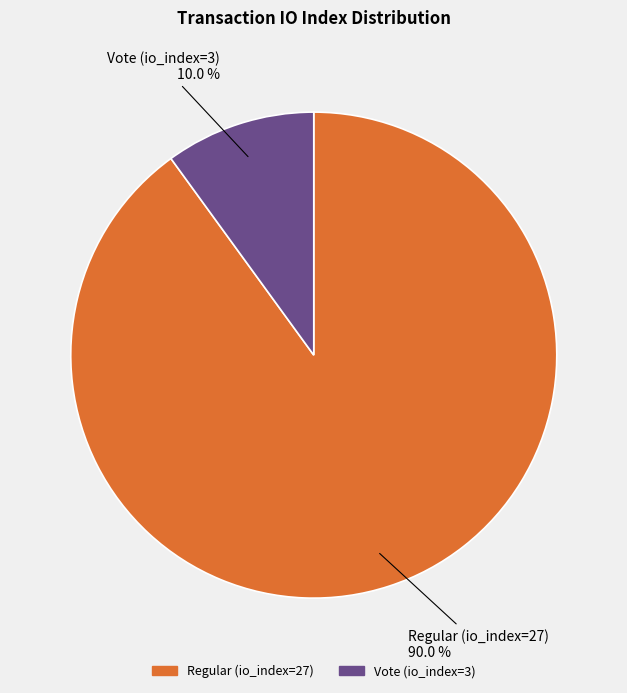

What percentage is NOT represented by Regular (io_index=27)?

10.0%